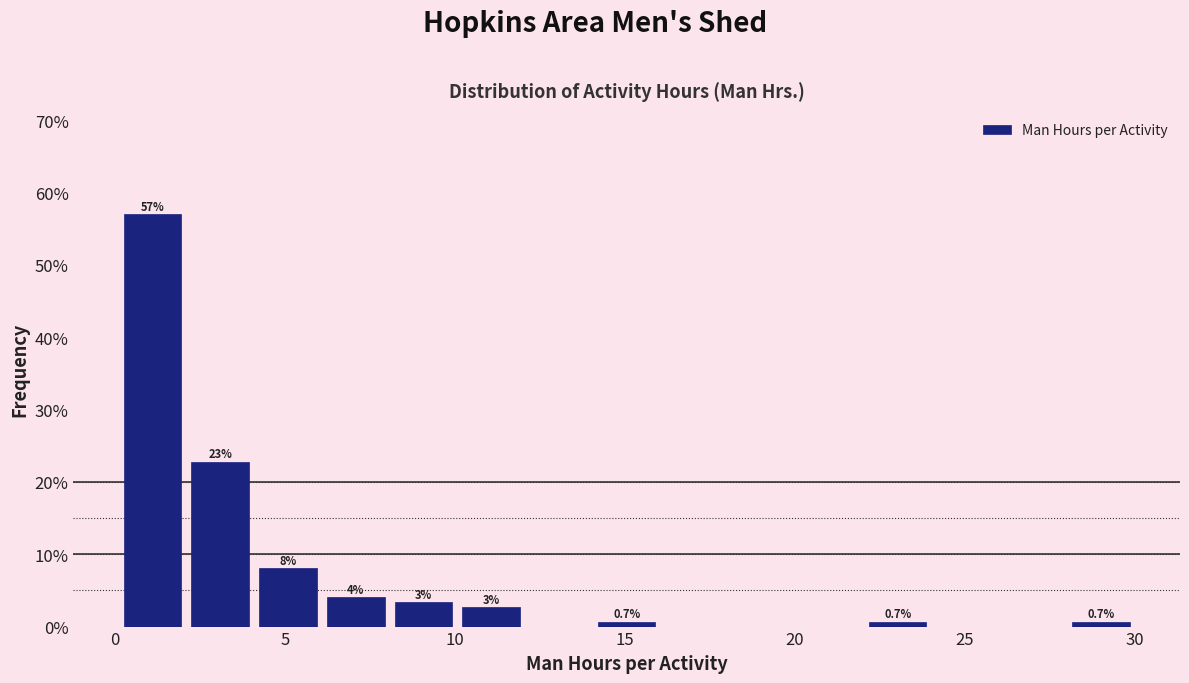

Around what value on the x-axis is the tallest bar? Give the approximate position of its centre, as read against the axis.

1.0